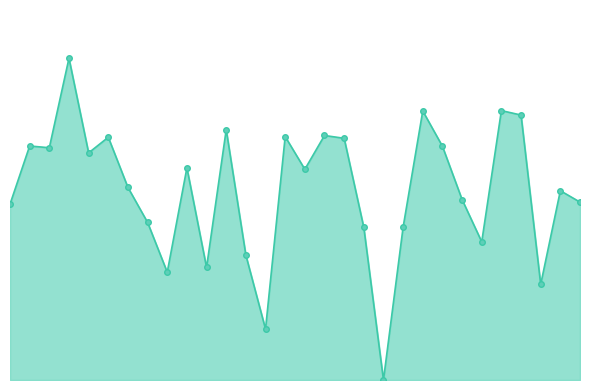

What is the greatest value displayed?

21.0